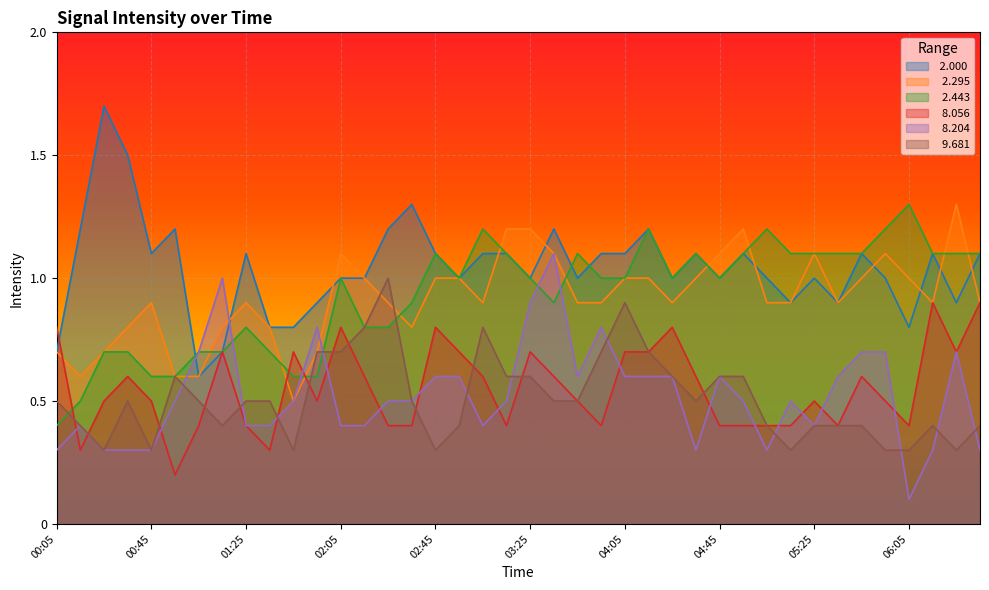

Where is   9.681 nearest to the value 0?

00:25